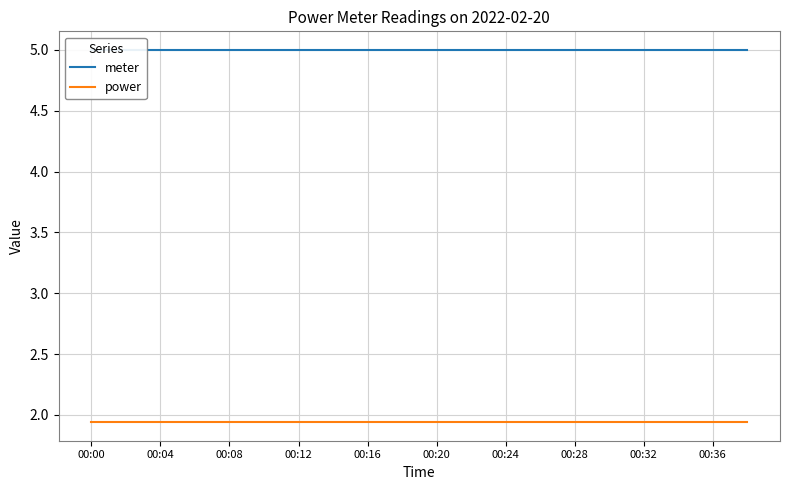

Reading left to right, list all the values displayed in this chart.

meter: 5.0	5.0	5.0	5.0	5.0	5.0	5.0	5.0	5.0	5.0	5.0	5.0	5.0	5.0	5.0	5.0	5.0	5.0	5.0	5.0
power: 1.9	1.9	1.9	1.9	1.9	1.9	1.9	1.9	1.9	1.9	1.9	1.9	1.9	1.9	1.9	1.9	1.9	1.9	1.9	1.9